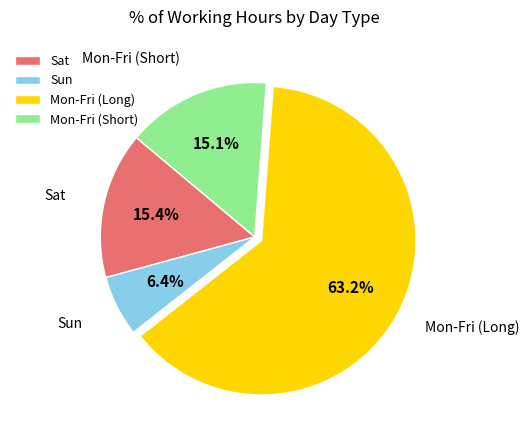

How much of the chart is everything except Sun?

93.6%